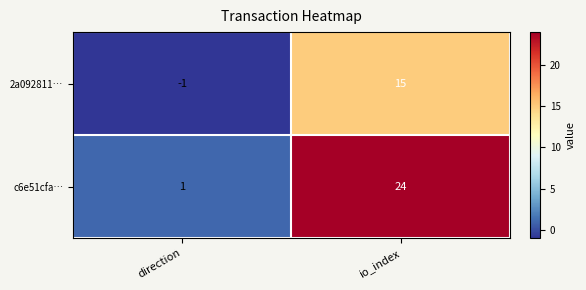

How many values in 2a092811… are below zero?

1